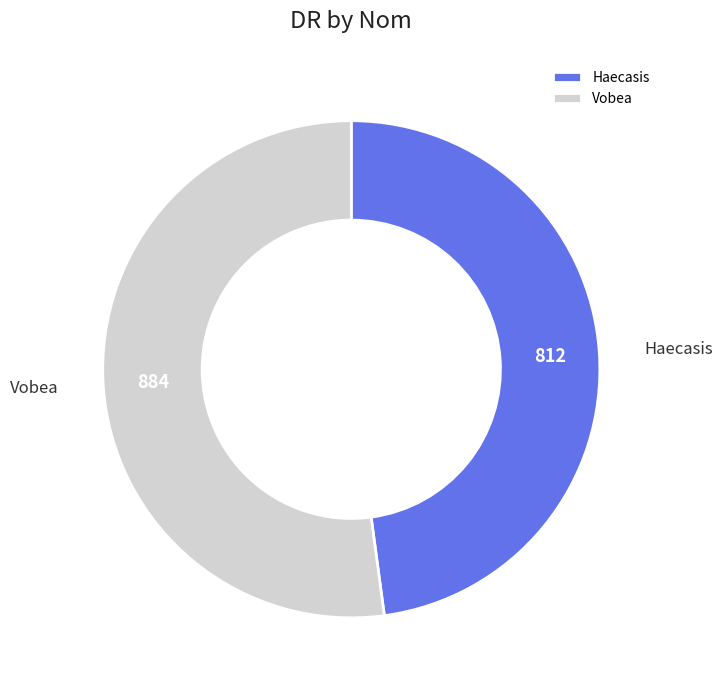

Approximately how many times larger is the value at Vobea compared to Haecasis?

1.1